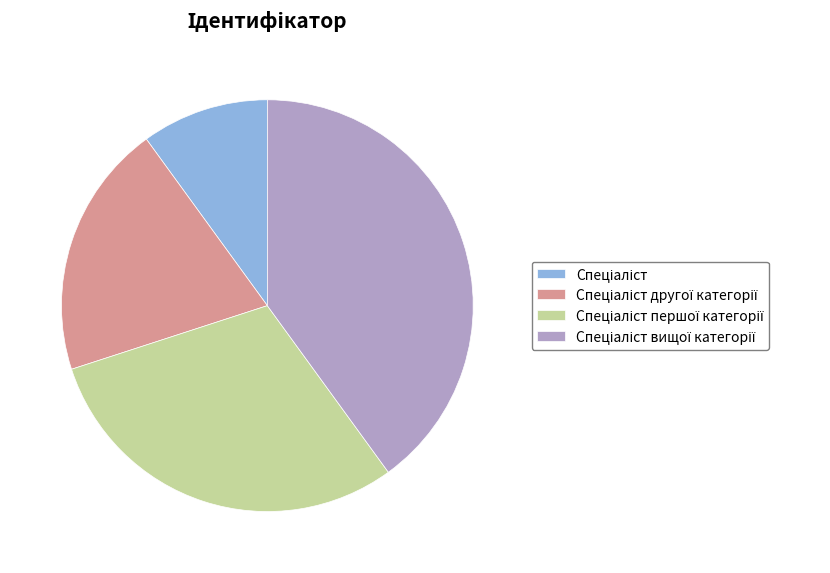

Does any single category account for the majority?

No